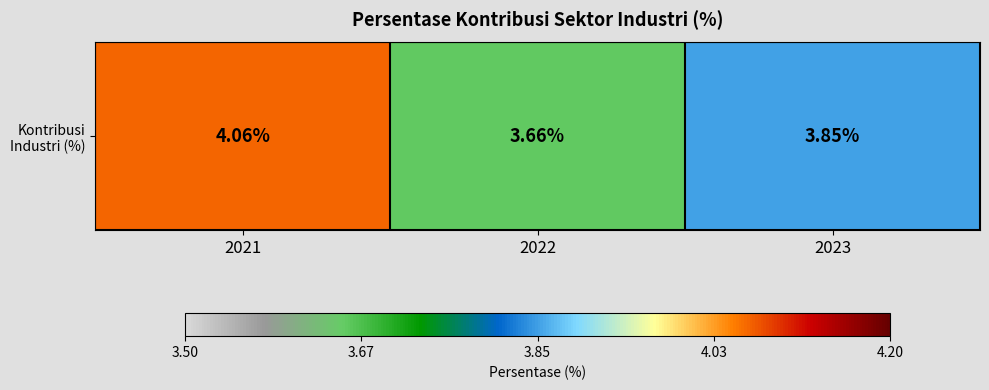

Reading right to left, list all the values displayed in this chart.

2023=3.9	2022=3.7	2021=4.1